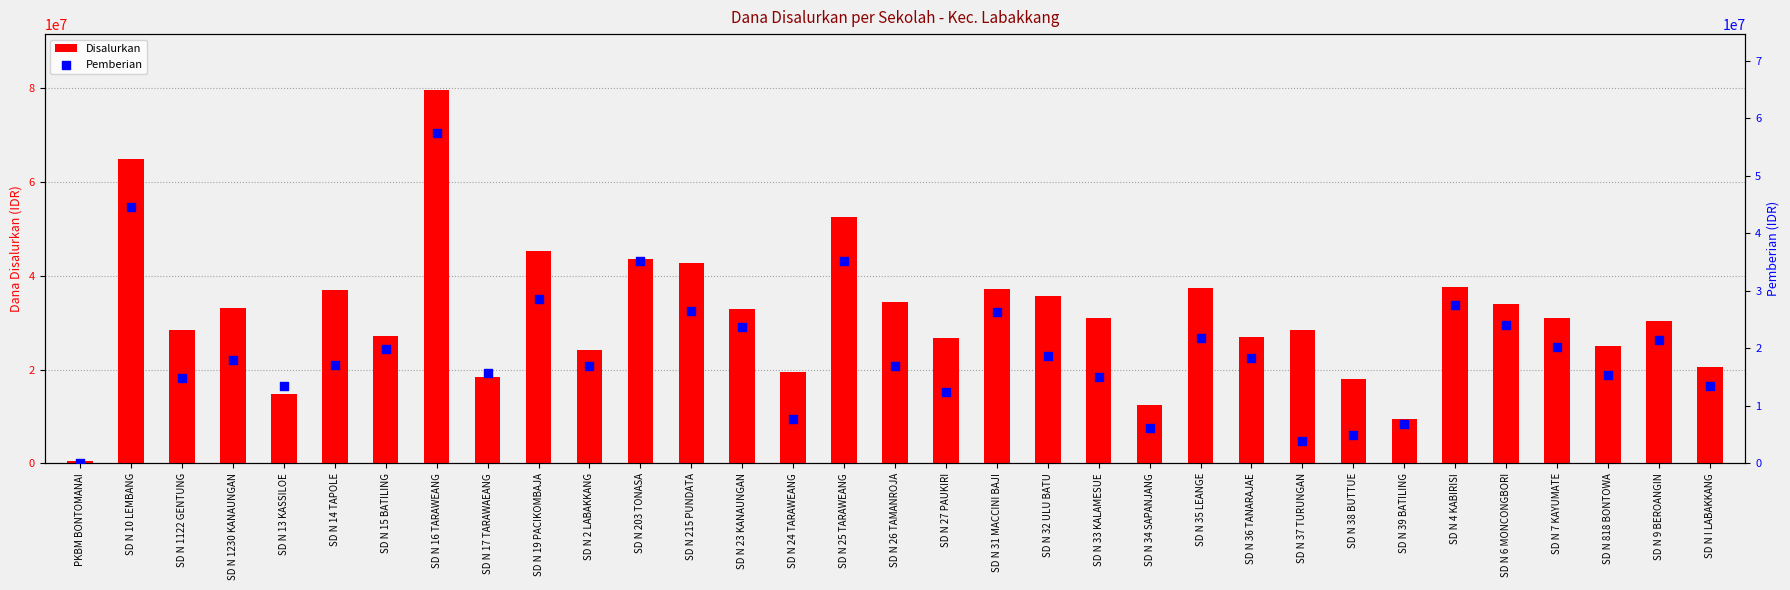

Which series has the largest total across all categories?

Disalurkan